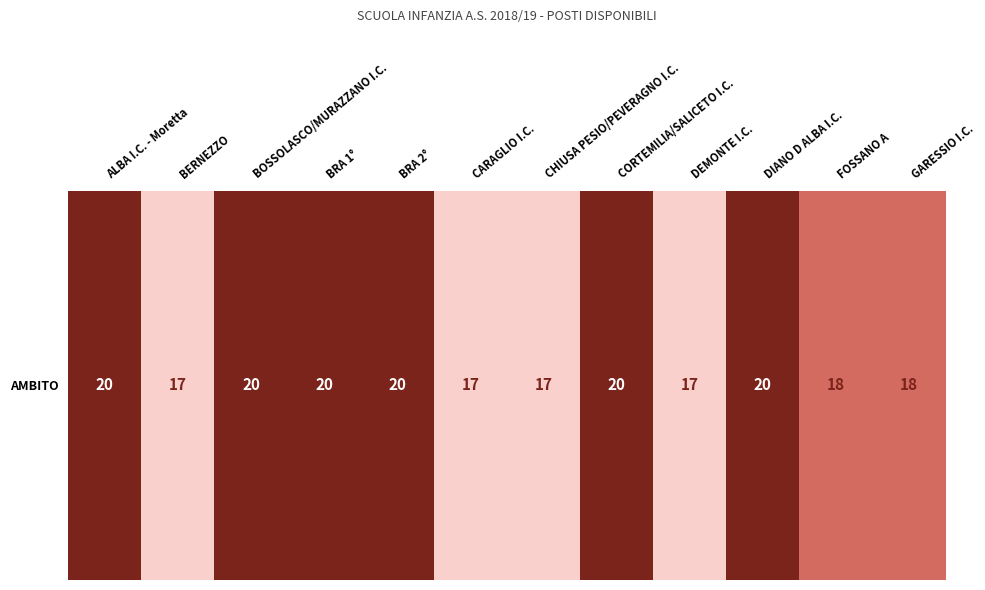

Rank the categories by value from highest to lowest.

ALBA I.C. - Moretta, BOSSOLASCO/MURAZZANO I.C., BRA 1°, BRA 2°, CORTEMILIA/SALICETO I.C., DIANO D ALBA I.C., FOSSANO A, GARESSIO I.C., BERNEZZO, CARAGLIO I.C., CHIUSA PESIO/PEVERAGNO I.C., DEMONTE I.C.